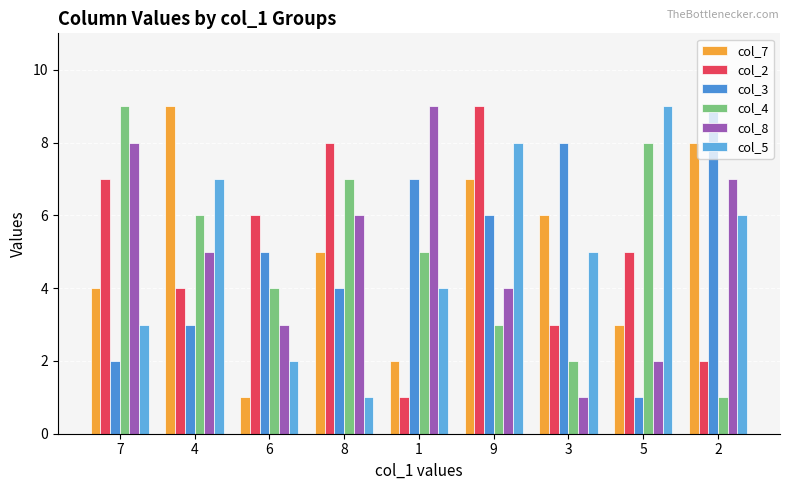

What is the average value of the col_7 series?

5